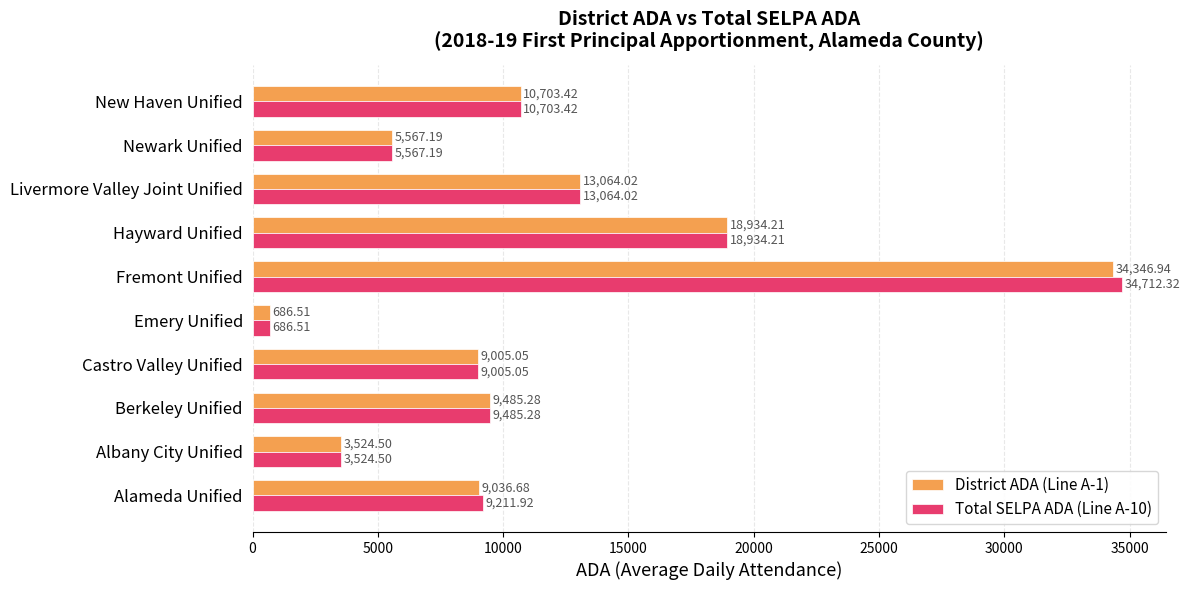

At which label does Total SELPA ADA (Line A-10) reach its minimum?

Emery Unified